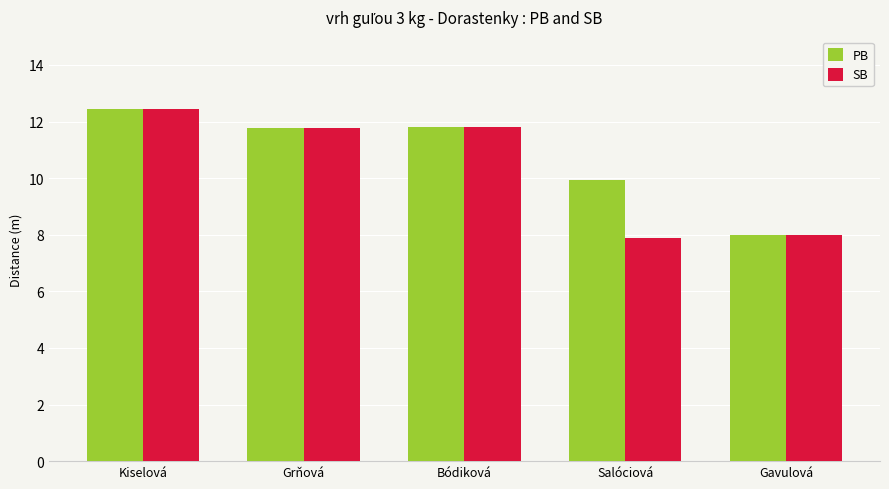

What is the label of the 1st bar from the left?

Kiselová